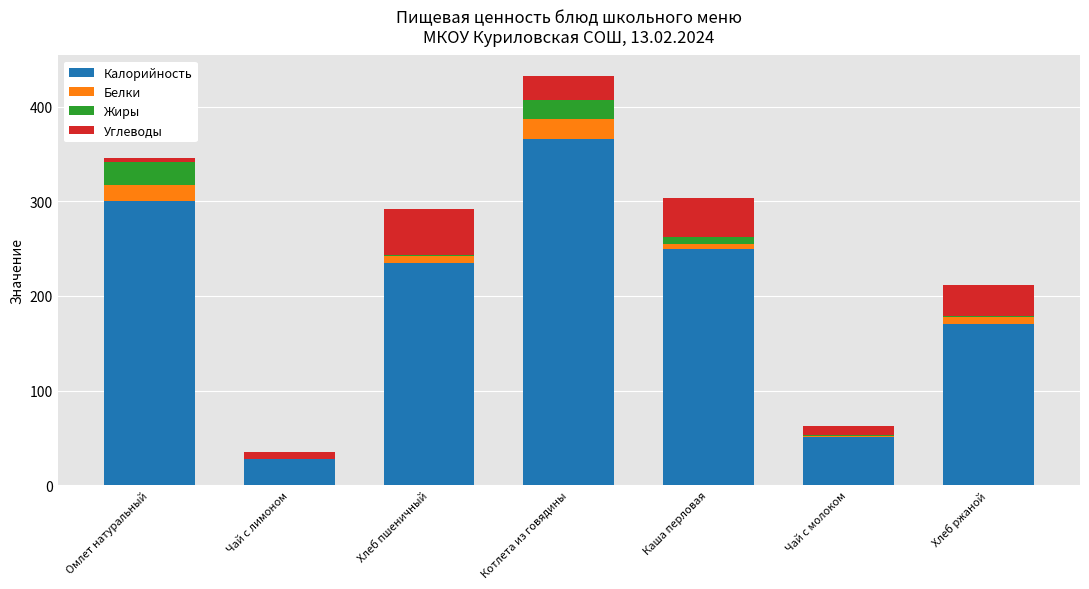

Reading left to right, transcribe the values for Калорийность.

Омлет натуральный=300.7	Чай с лимоном=27.9	Хлеб пшеничный=234.4	Котлета из говядины=365.8	Каша перловая=249.5	Чай с молоком=50.9	Хлеб ржаной=170.8